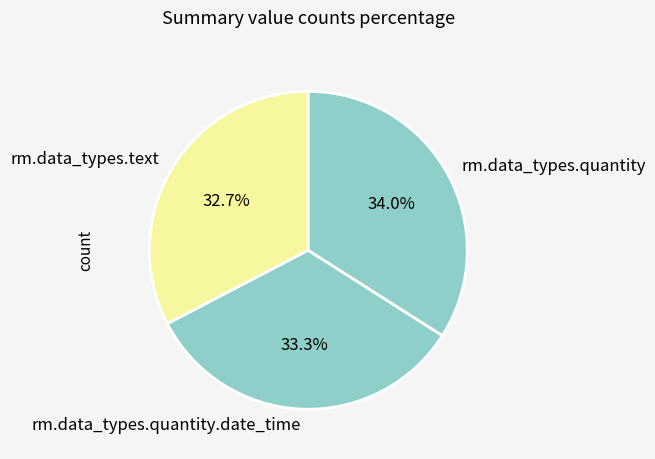

Between rm.data_types.text and rm.data_types.quantity, which is larger?

rm.data_types.quantity